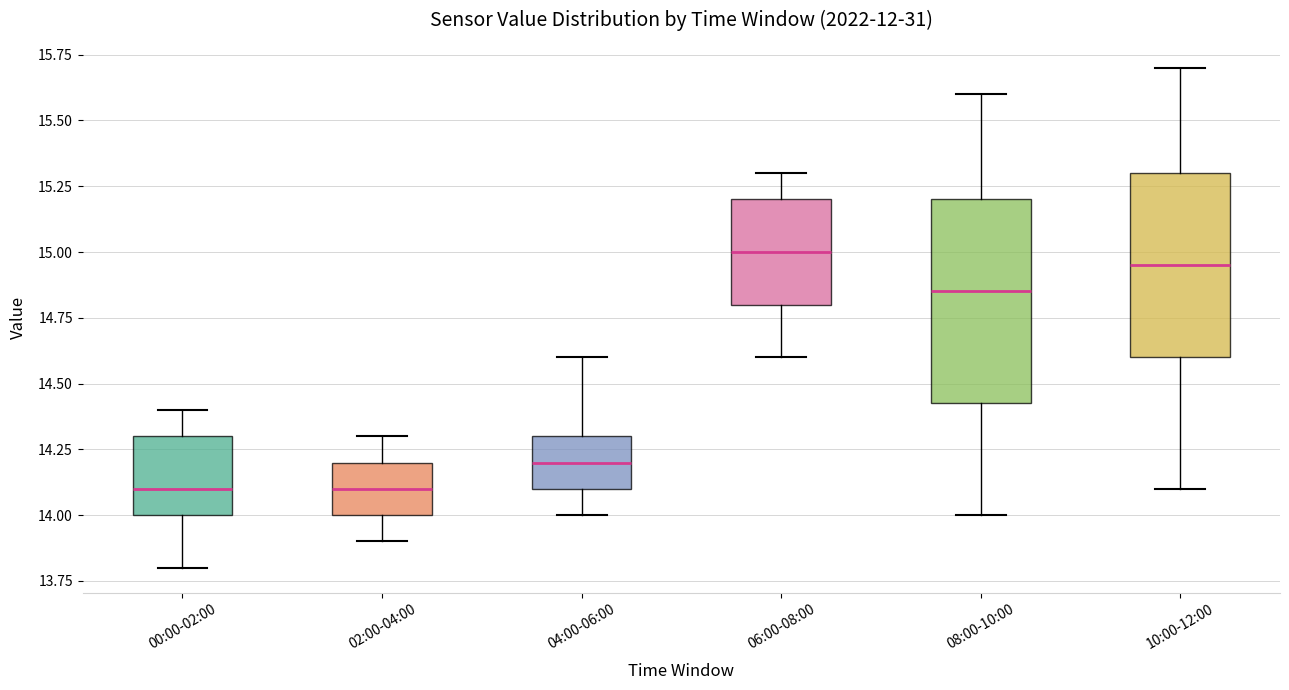

Which box is the tallest, from its lower edge to its upper edge?

08:00-10:00